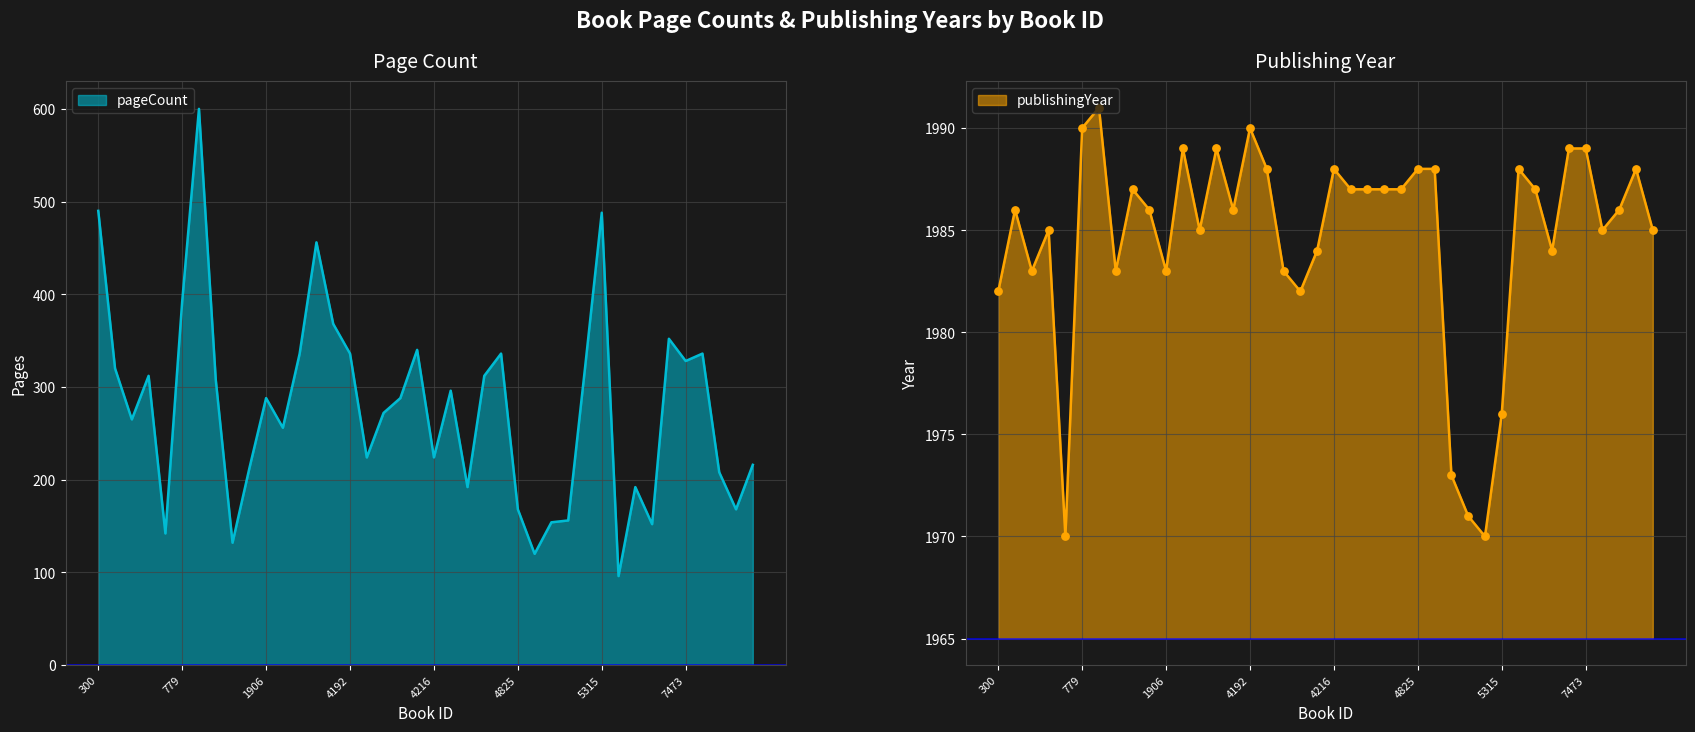

Which series reaches the maximum Y coordinate?

publishingYear